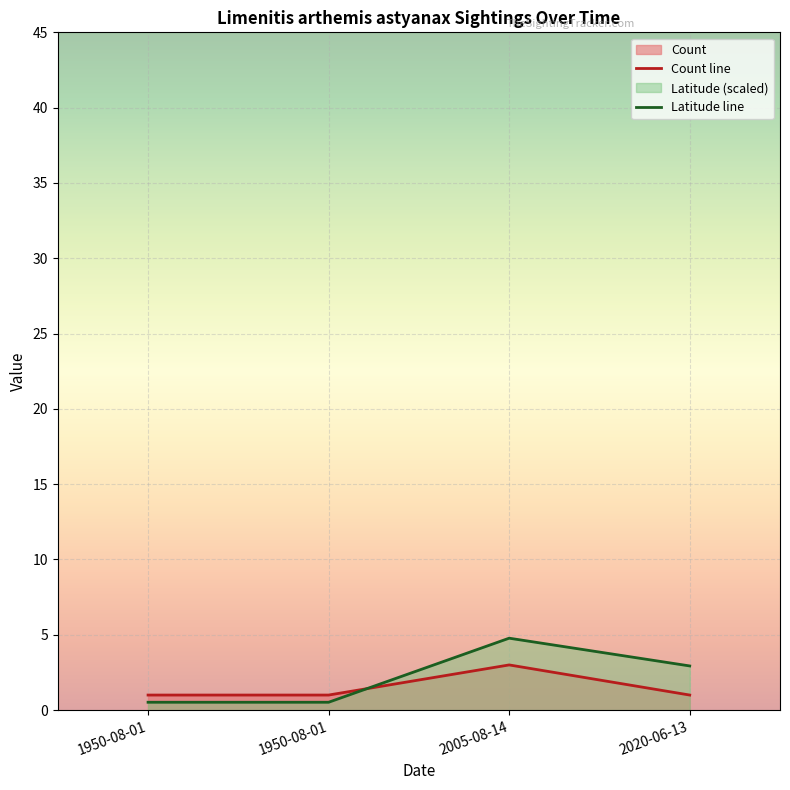

What is the value of the Latitude point at the 1st from the left?

0.5